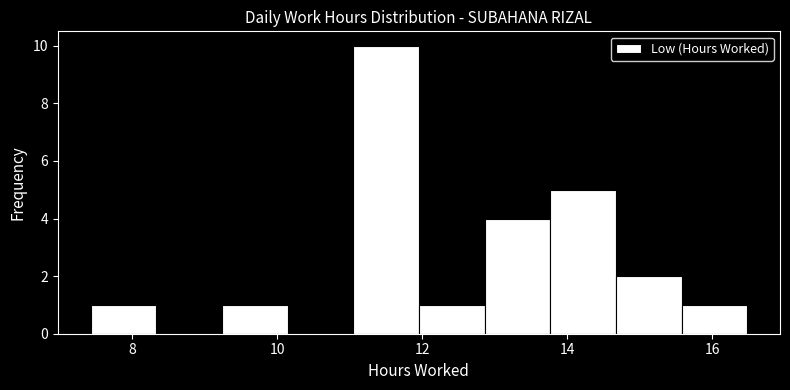

What is the height of the bar covering 14.6 to 15.6 on the x-axis? Neither the bar edges nor the heights are printed on the chart, so give them approximately, as read against the axes.

2